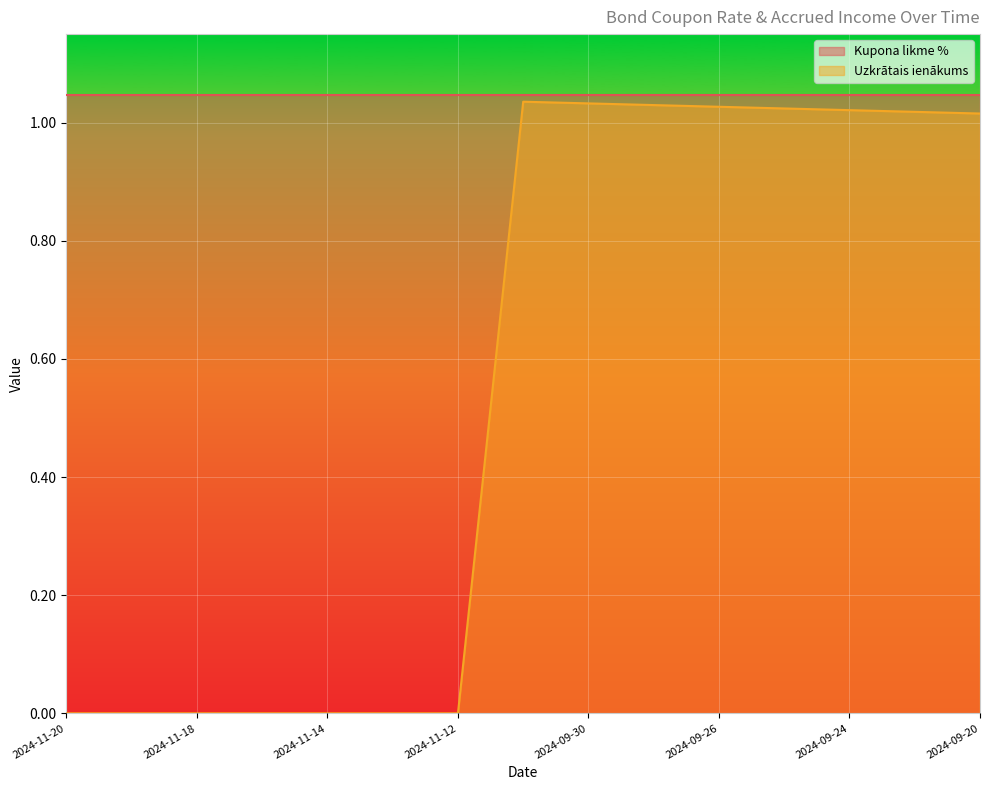

Does the chart display data point markers on the line(s)?

No